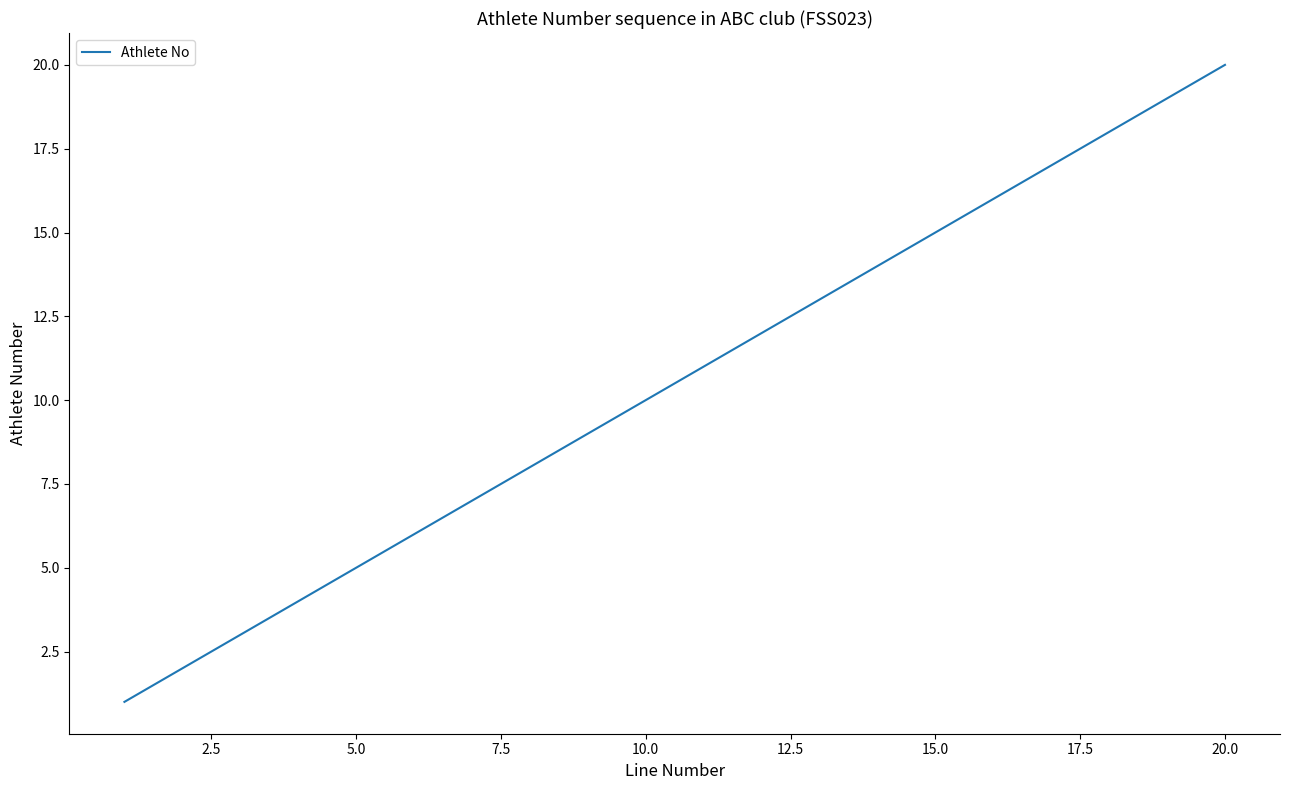

What is the greatest value displayed?

20